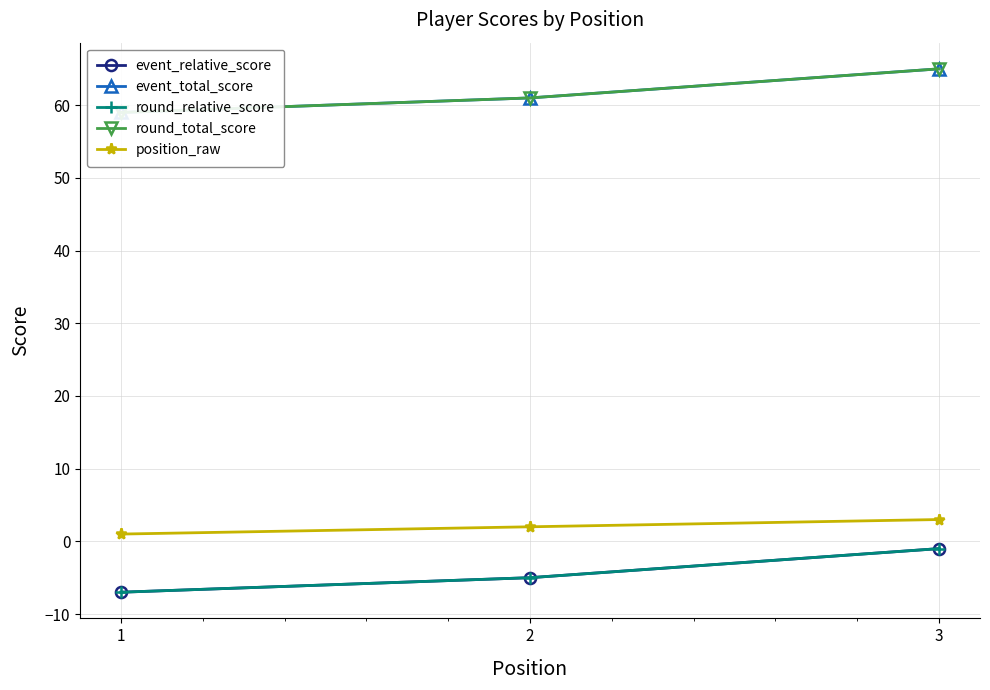

Which has a higher value, 1 or 3?

3